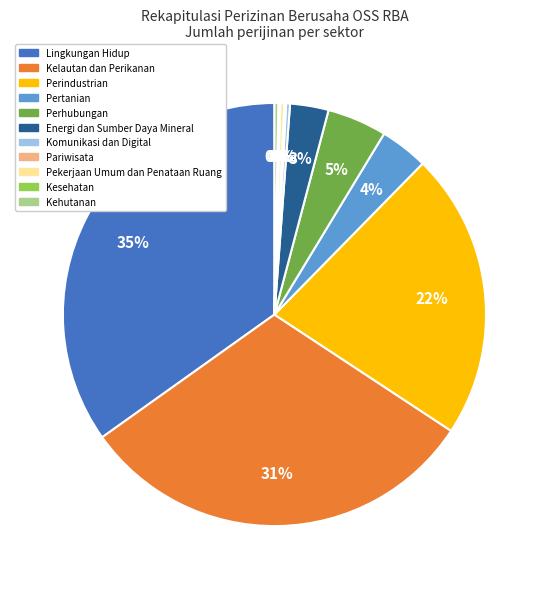

Do Energi dan Sumber Daya Mineral and Perhubungan together represent more than half of the pie?

No